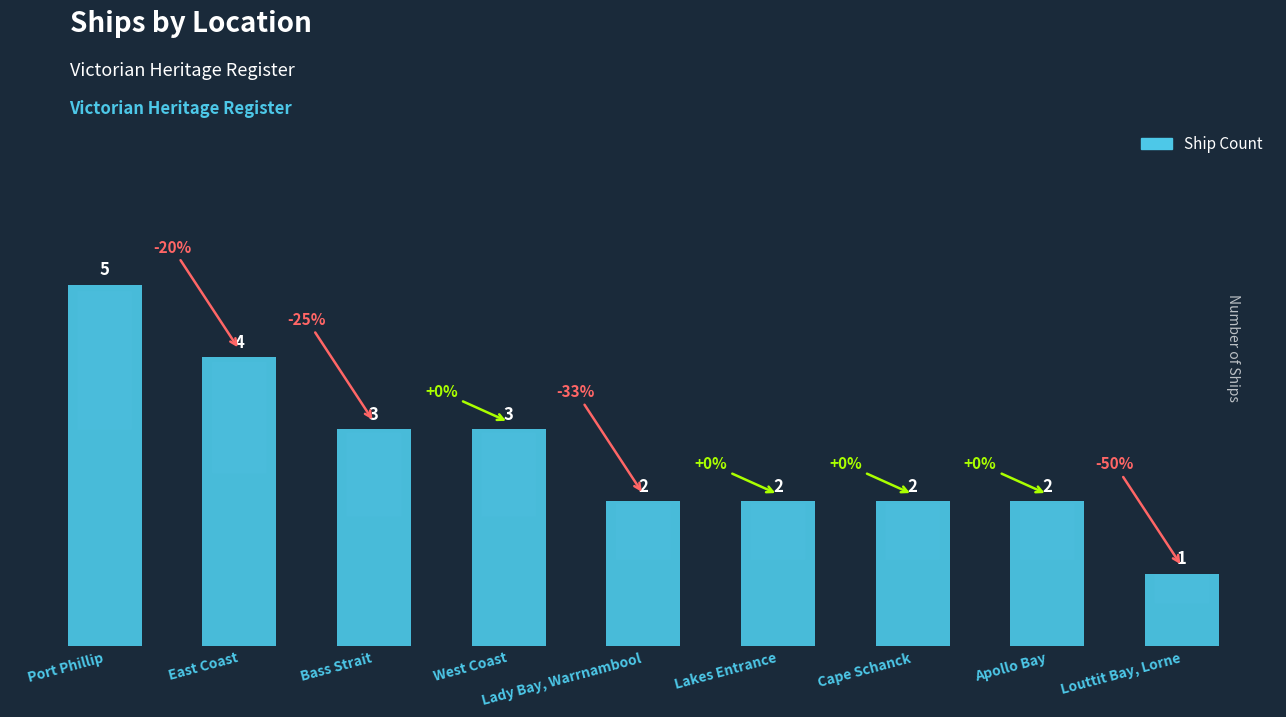

Reading left to right, extract all data points from this chart.

Port Phillip=5	East Coast=4	Bass Strait=3	West Coast=3	Lady Bay, Warrnambool=2	Lakes Entrance=2	Cape Schanck=2	Apollo Bay=2	Louttit Bay, Lorne=1